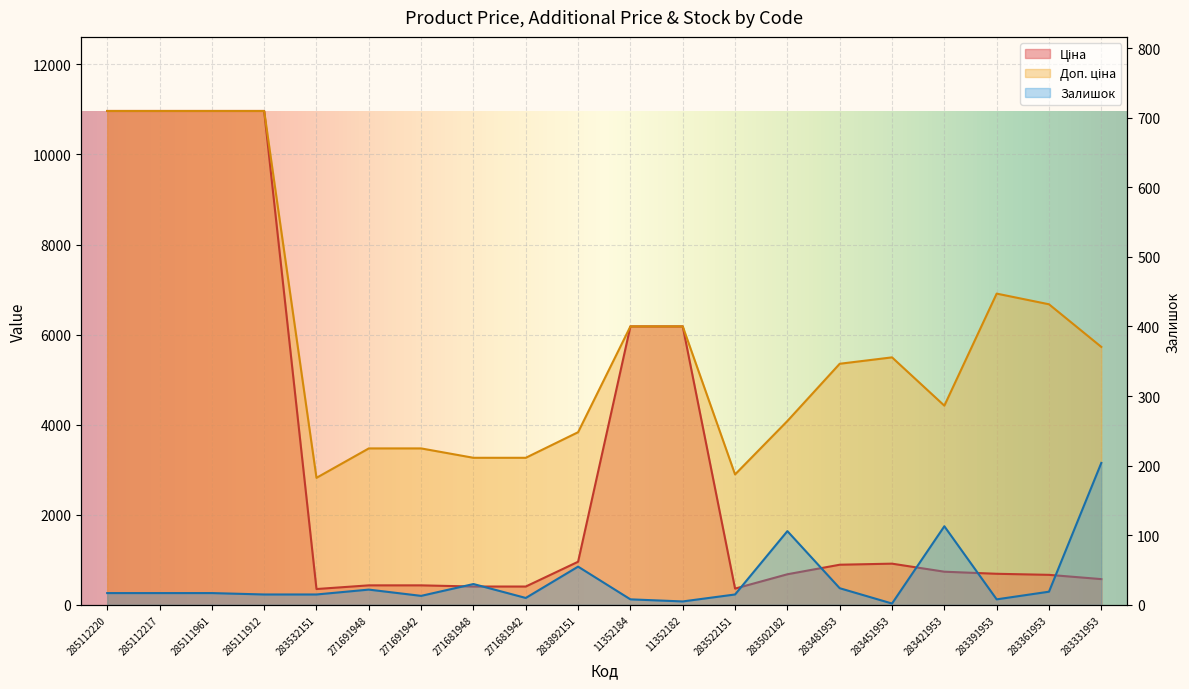

Which label corresponds to the smallest value in the chart?

283451953